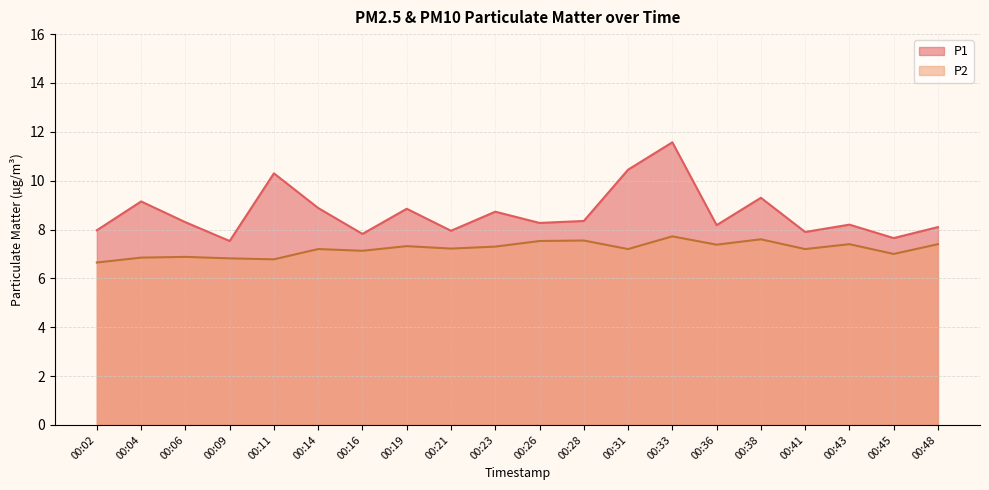

Between 00:04 and 00:16, which series saw the biggest shift?

P1